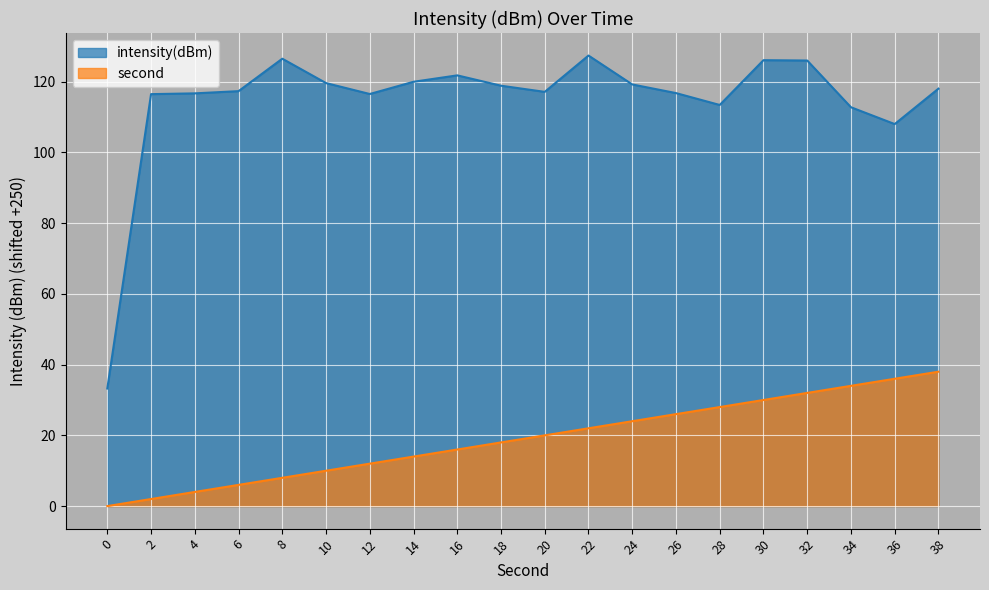

The value of second at 36 is 36.0. True or false?

True